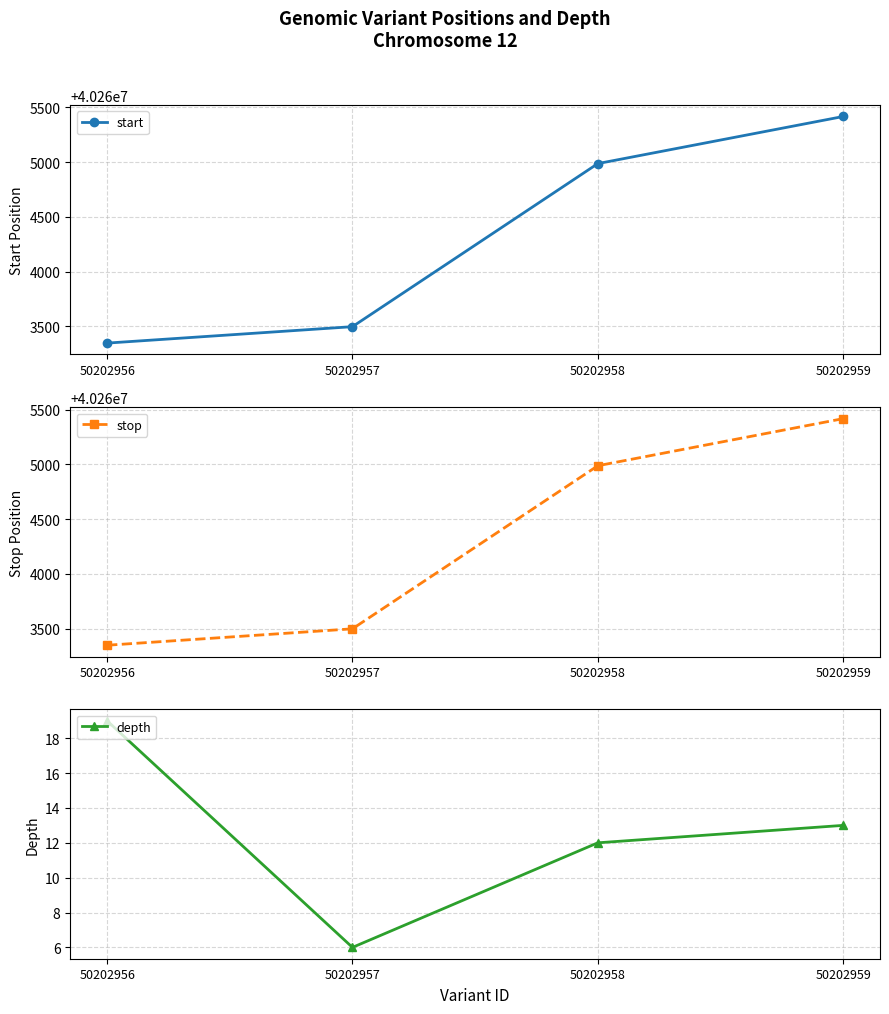

How many lines are shown in the chart?

3